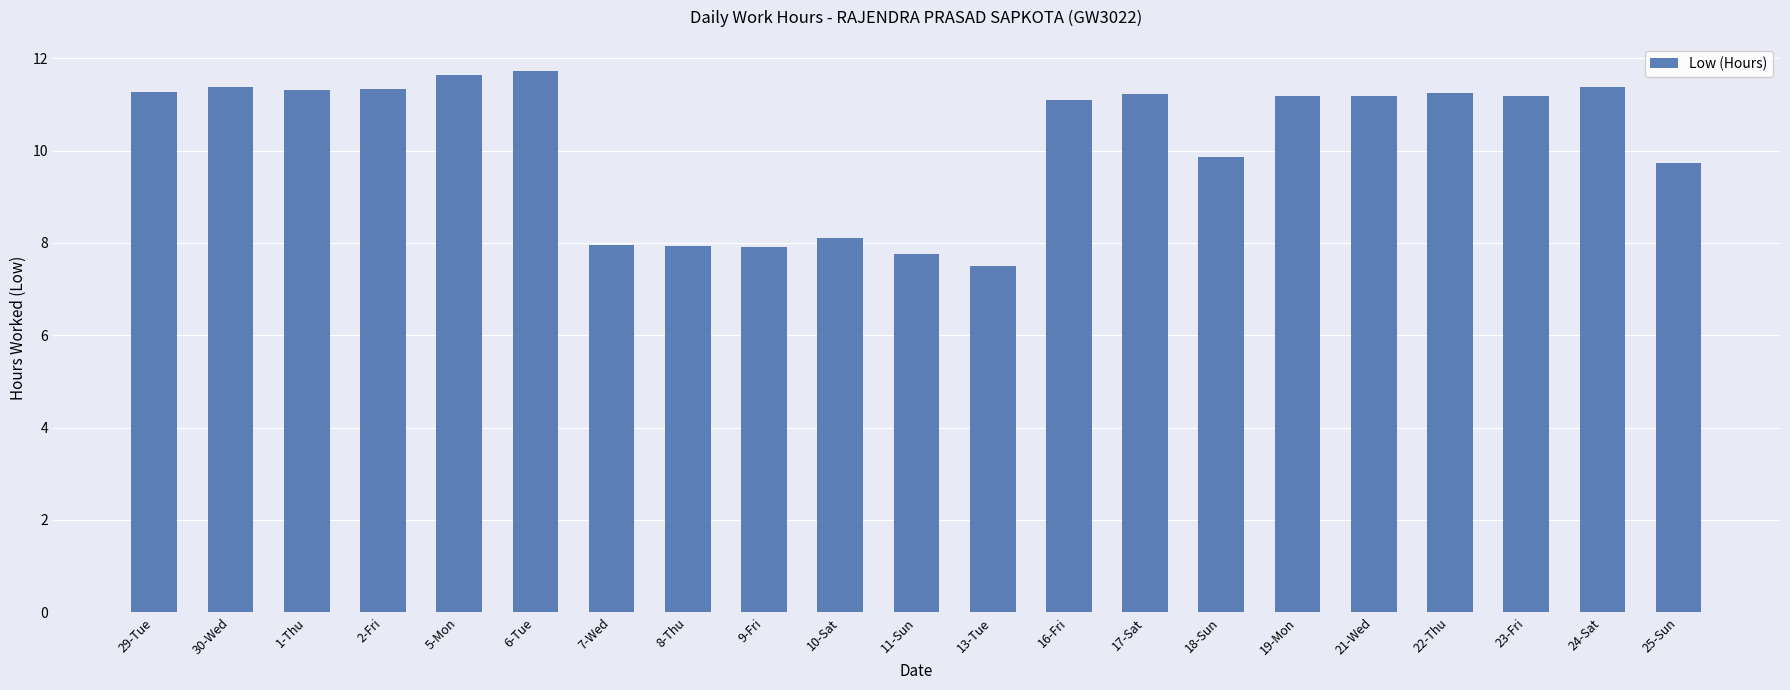

What is the smallest value displayed?

7.5